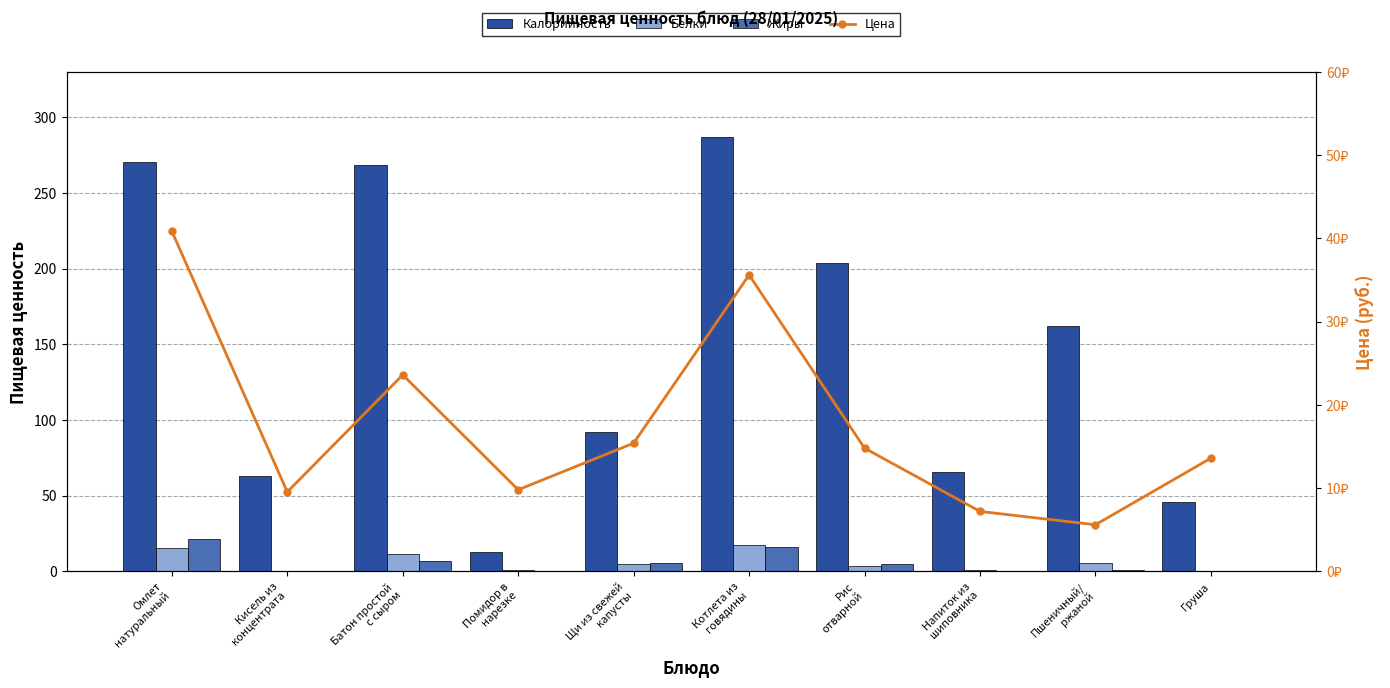

Is the value of Цена at Помидор в
нарезке greater than the value of Жиры at Котлета из
говядины?

No